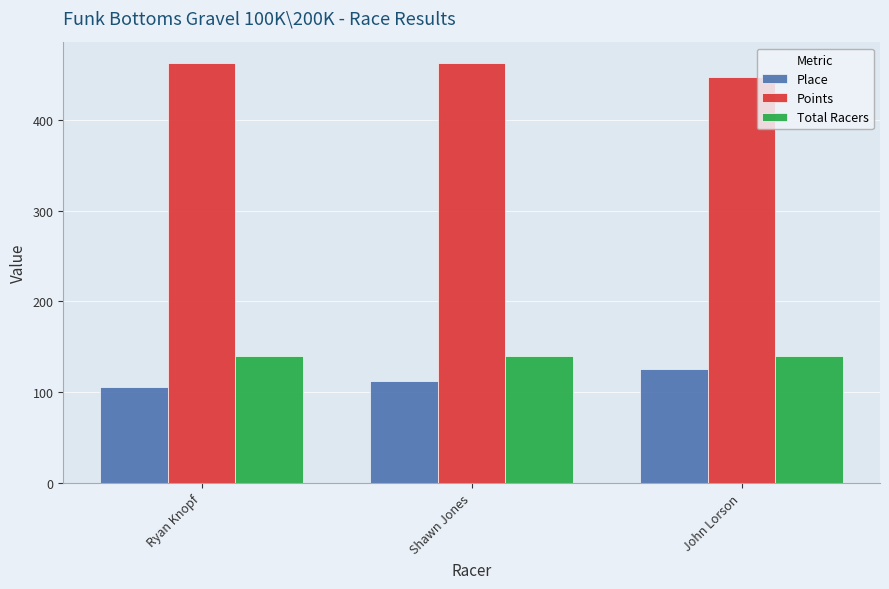

What is the maximum value shown in the chart?

461.9